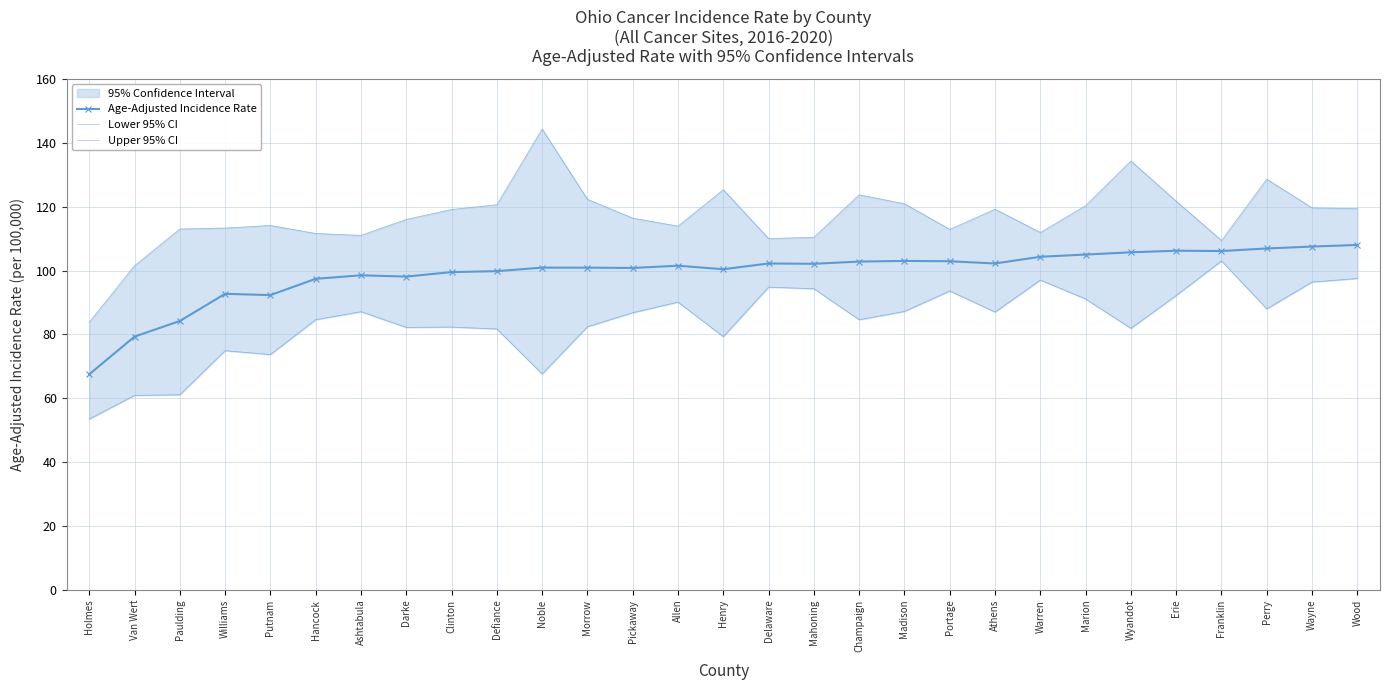

At Portage, list the series in order from smallest to largest.

Lower 95% CI, Age-Adjusted Incidence Rate, Upper 95% CI